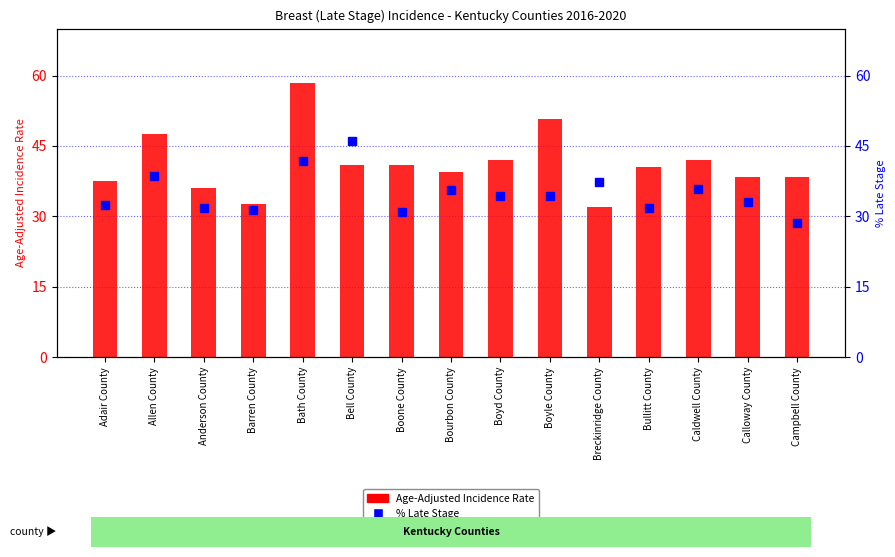

What is the spread (max minus min) of values at Bell County?

5.0